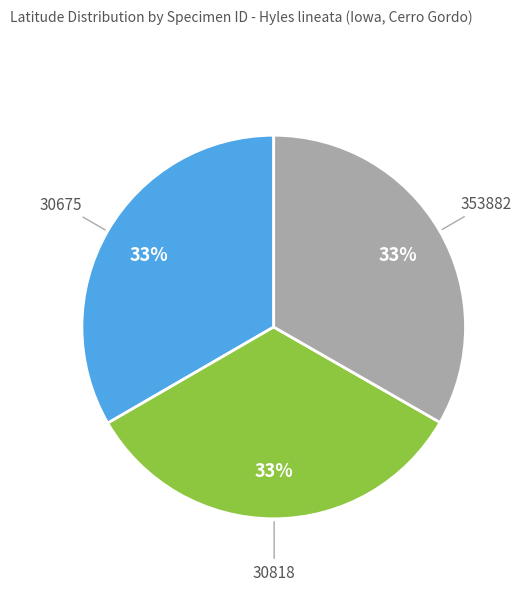

Combined, do 30818 and 353882 account for over 50%?

Yes